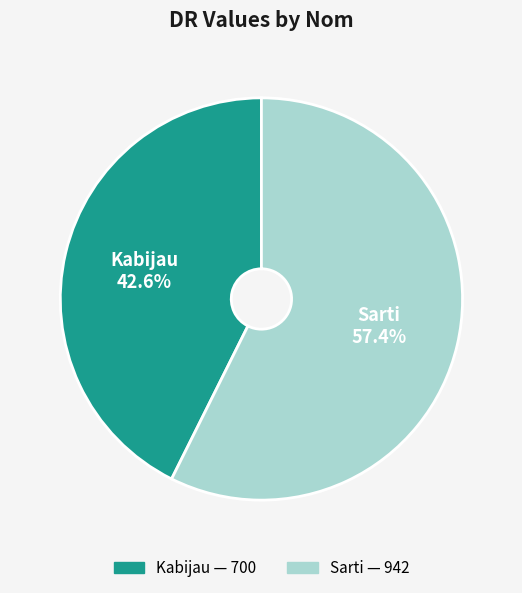

Does Sarti represent more than half of the total?

Yes